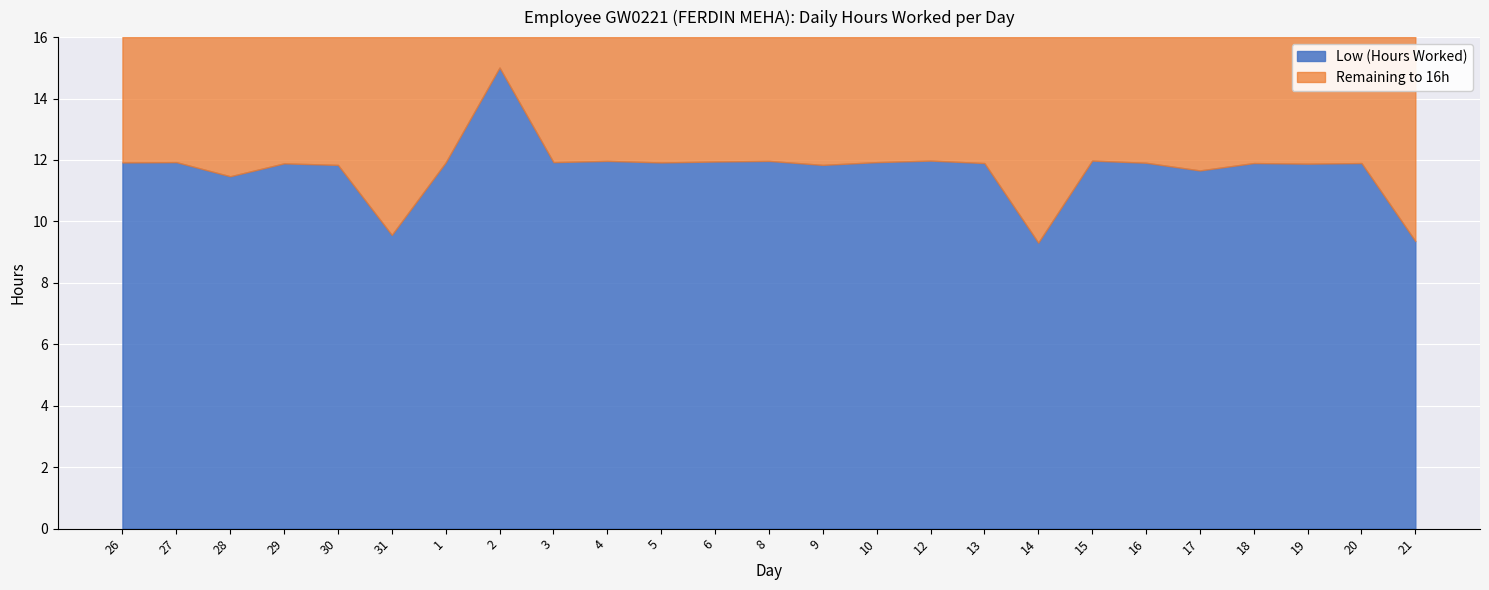

The value of Low (Hours Worked) at 6 is 17.6. True or false?

False